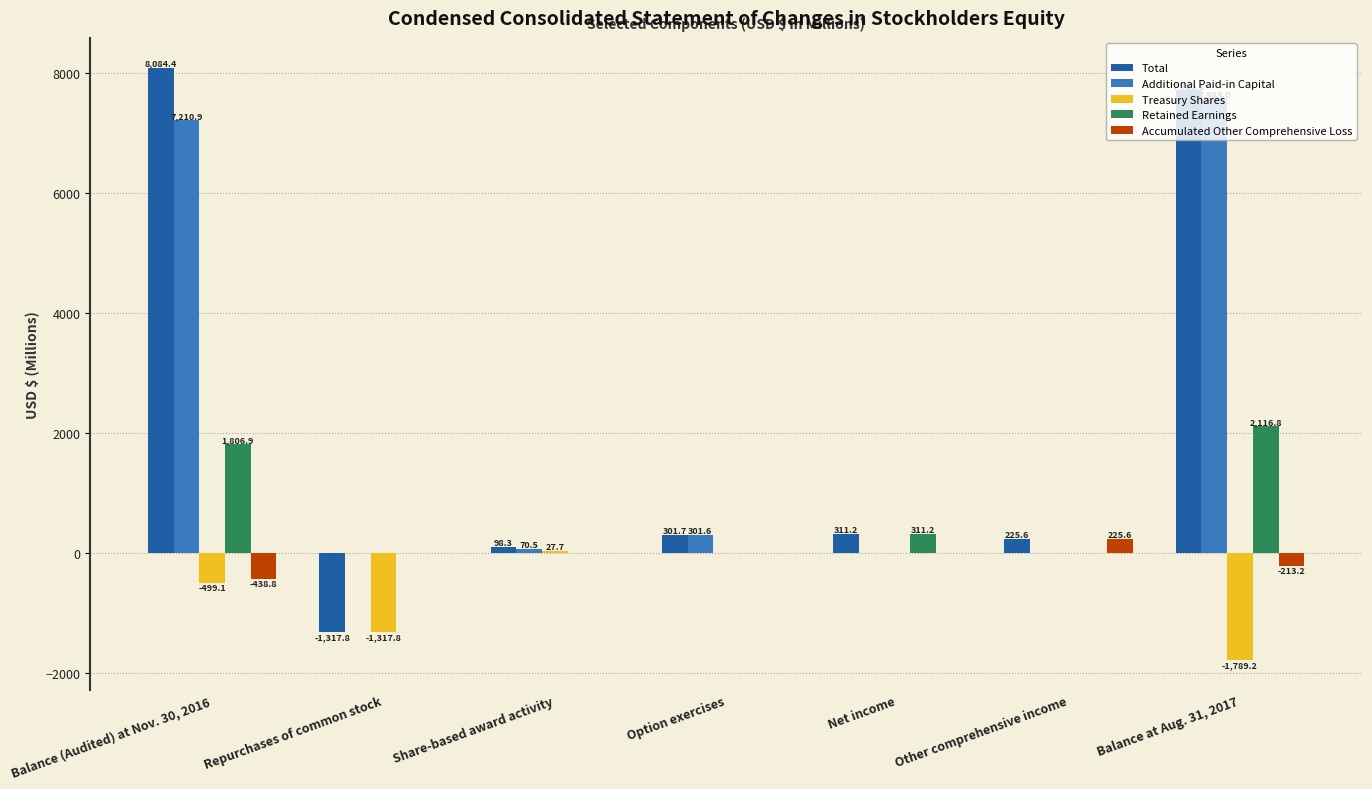

What are all the series names shown in the legend?

Total, Additional Paid-in Capital, Treasury Shares, Retained Earnings, Accumulated Other Comprehensive Loss